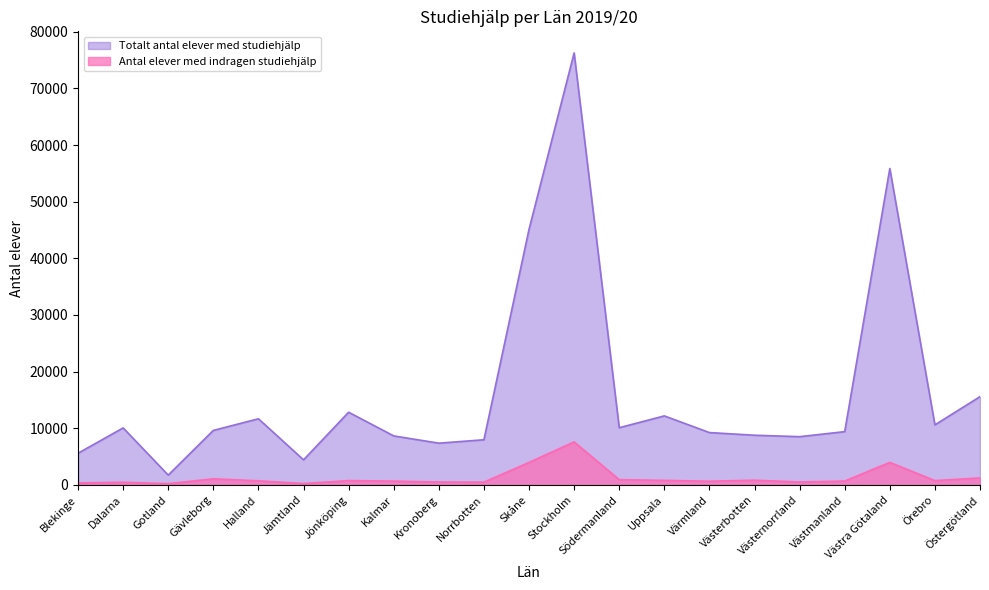

What is the sum of the Totalt antal elever med studiehjälp values at Jämtland and Västra Götaland?

60289